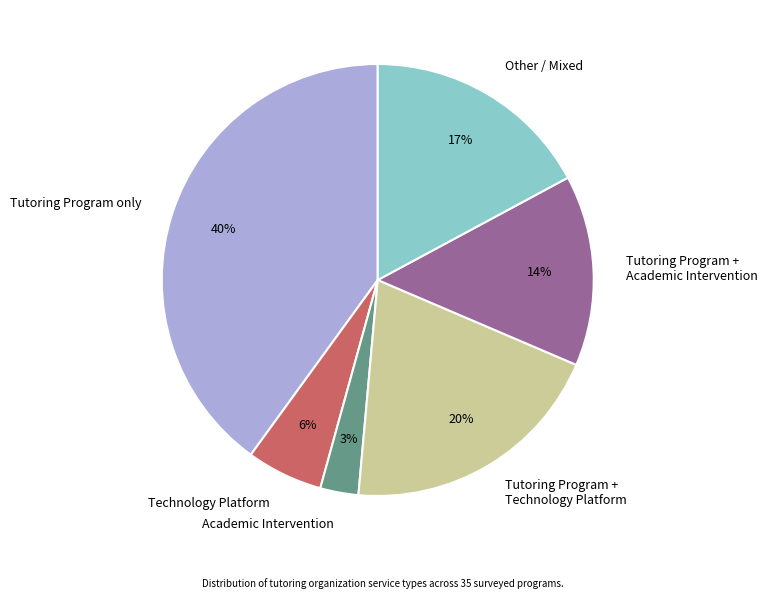

To the nearest percent, what is the difference between the largest and smallest slice percentages?

37%